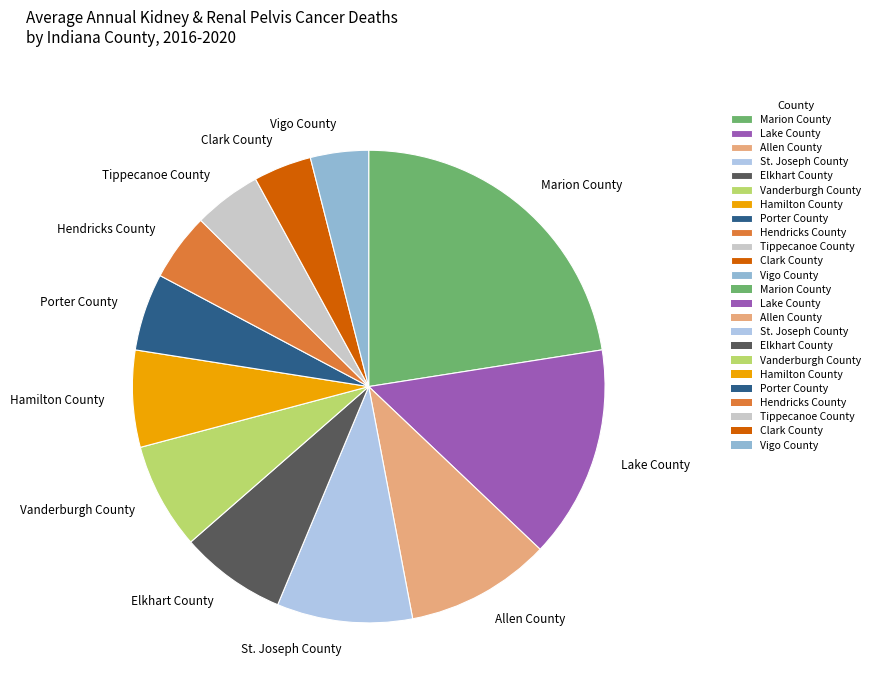

How many slices are in this pie chart?

12